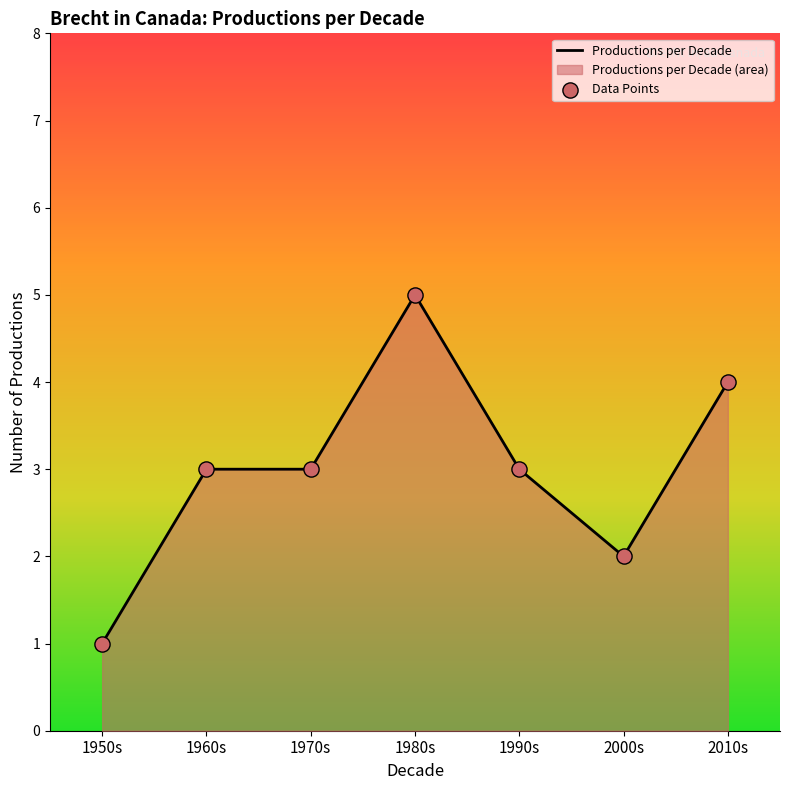

What is the change in value from 2000s to 2010s?

+2